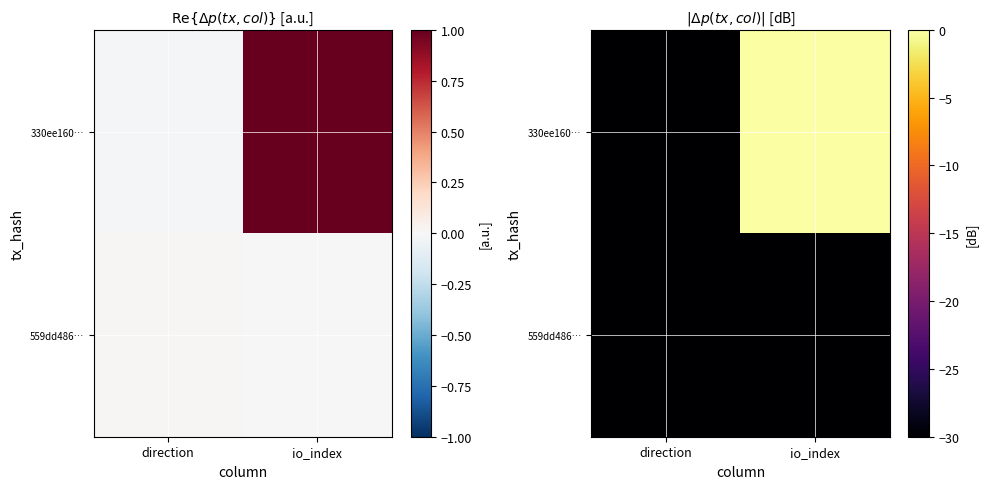

List the labels in order of 559dd486… value, smallest first.

direction, io_index